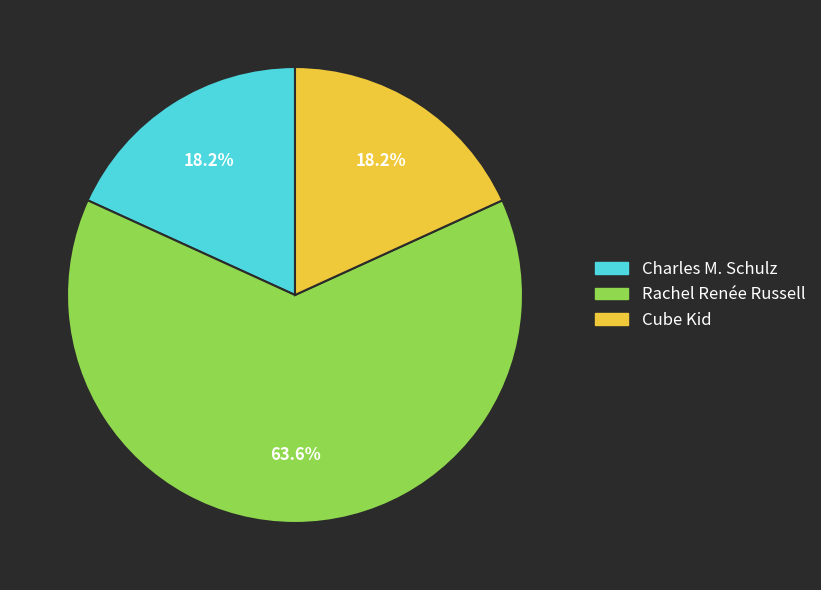

To the nearest percent, what is the difference between the largest and smallest slice percentages?

45%